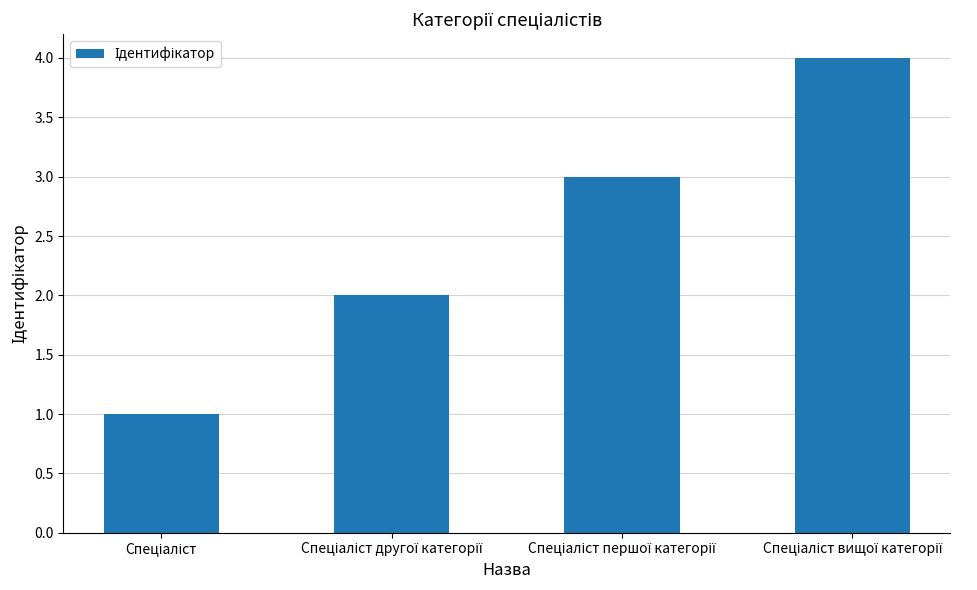

What is the maximum value shown in the chart?

4